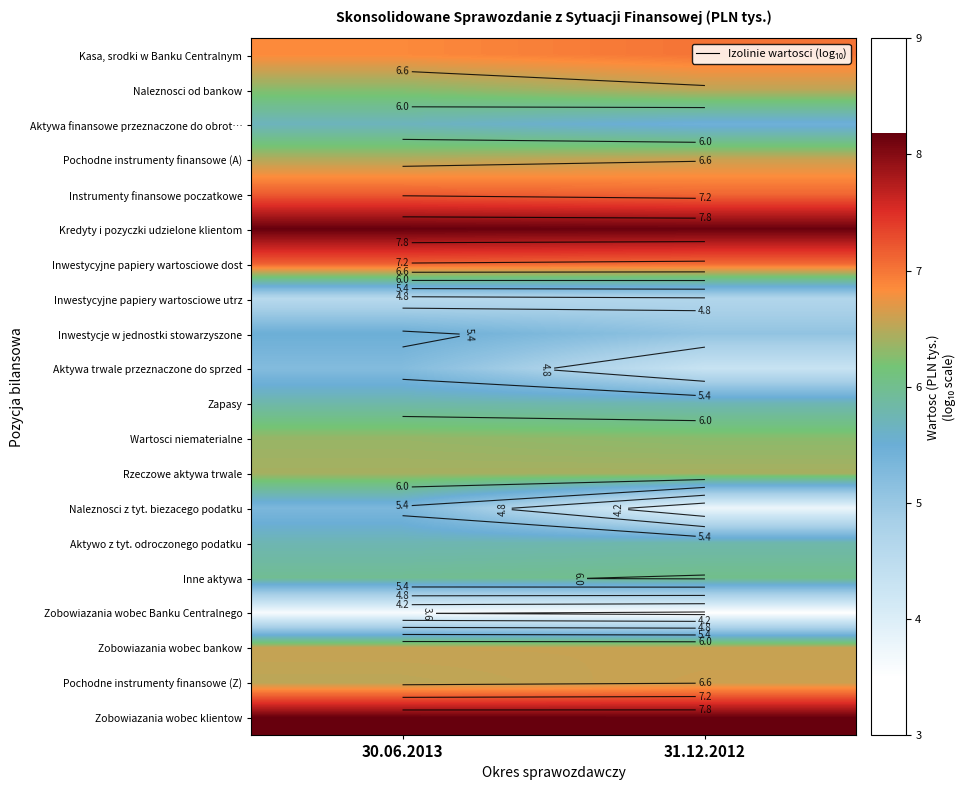

Which label corresponds to the smallest value in the chart?

31.12.2012